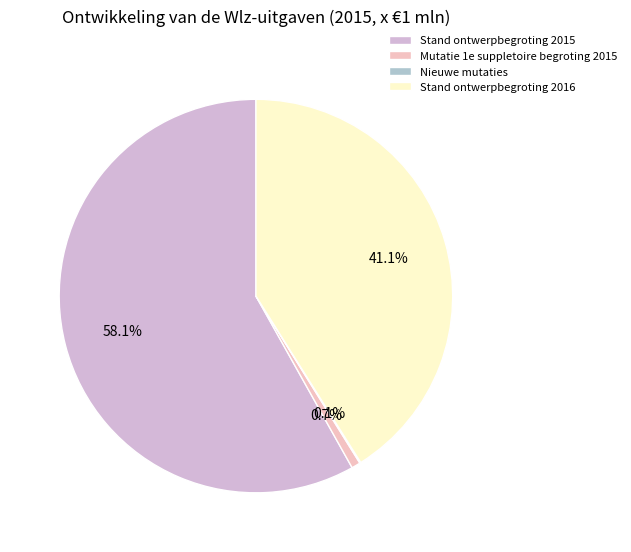

Is it true that Mutatie 1e suppletoire begroting 2015 is 10% of the pie?

False